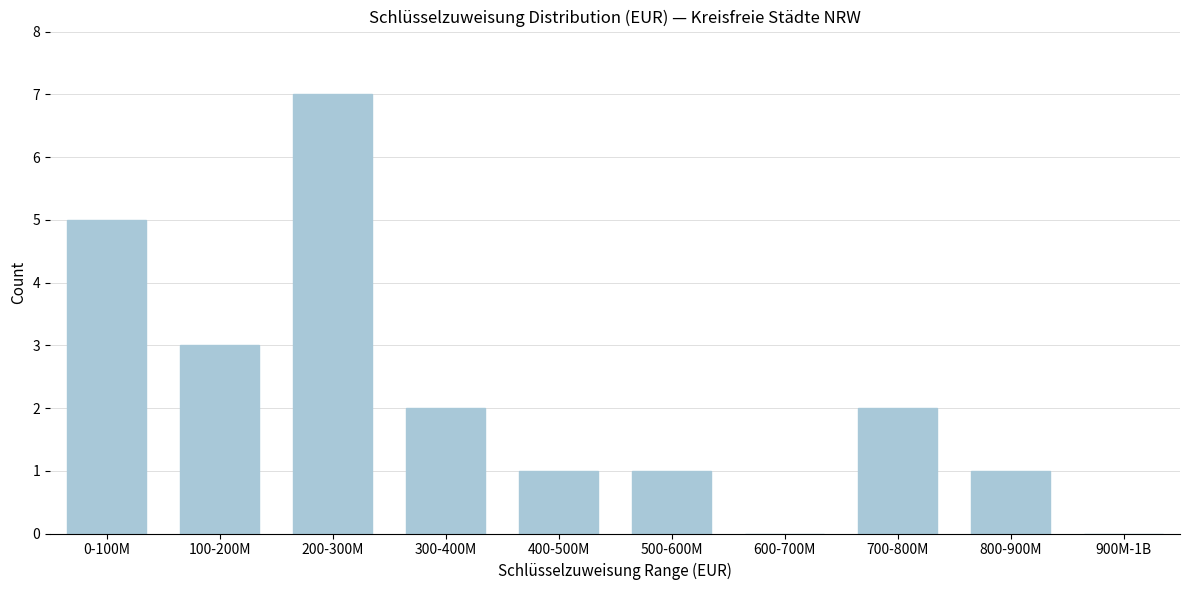

Reading left to right, what are all the values shown in this chart?

0-100M=5	100-200M=3	200-300M=7	300-400M=2	400-500M=1	500-600M=1	600-700M=0	700-800M=2	800-900M=1	900M-1B=0